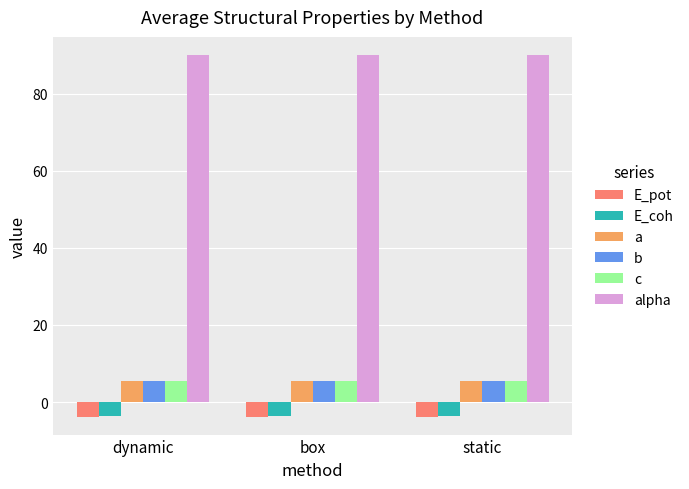

What is the sum of the b values at static and dynamic?

10.8